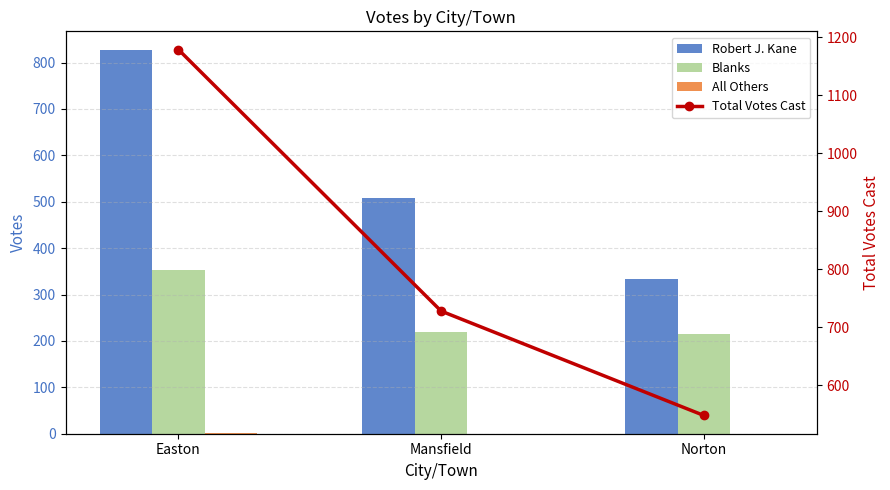

What is the difference between the maximum and minimum values in the All Others series?

1